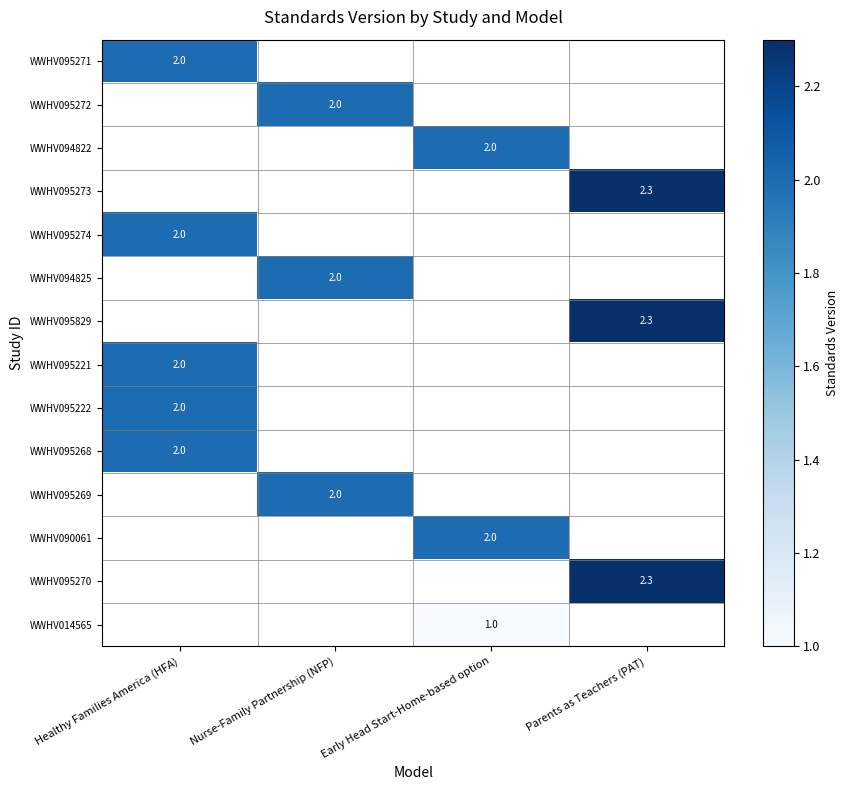

True or false: WWHV094822 has a value of 2.0 at Early Head Start-Home-based option.

True